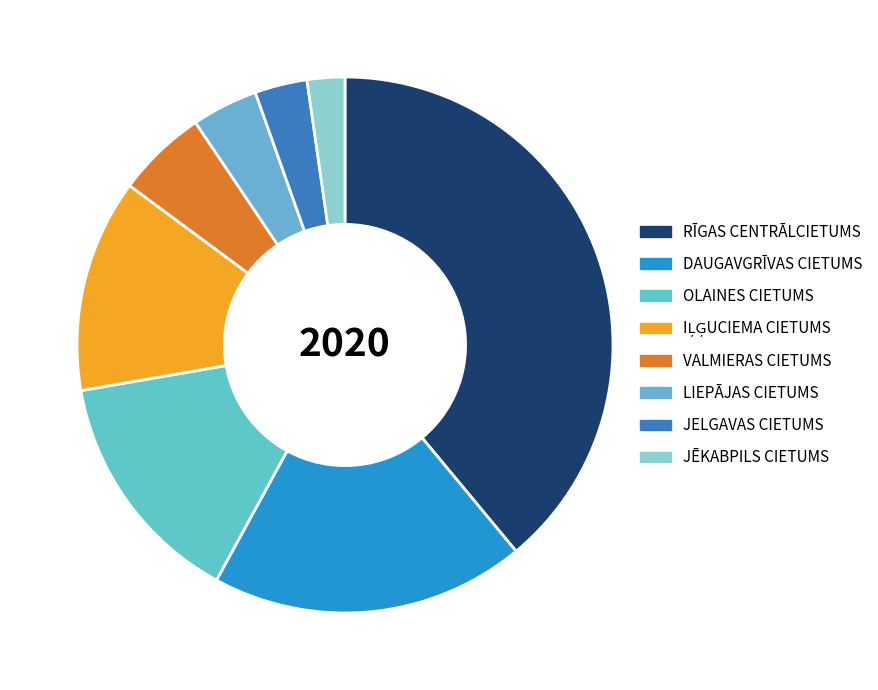

Is VALMIERAS CIETUMS the majority of the pie?

No